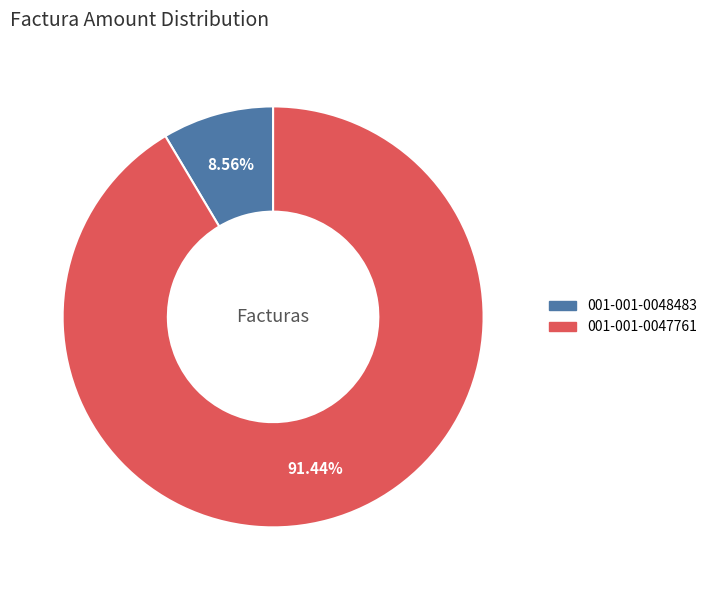

To the nearest percent, what is the combined percentage of 001-001-0048483 and 001-001-0047761?

100%